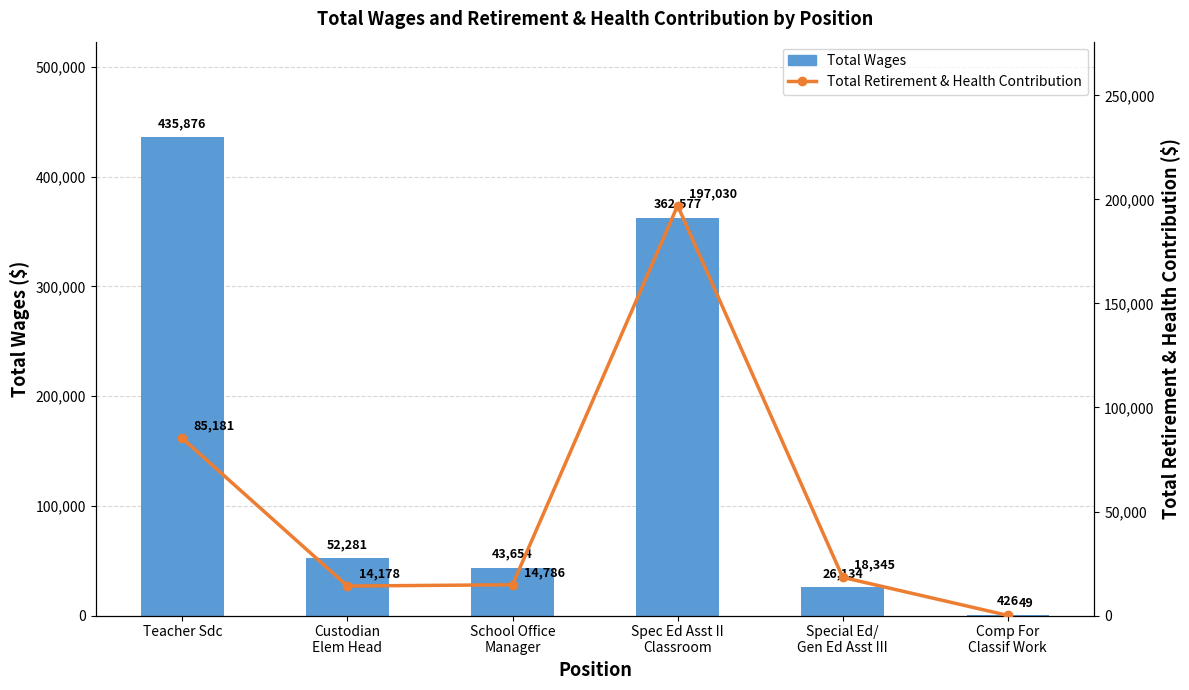

How many distinct data groups are displayed?

2